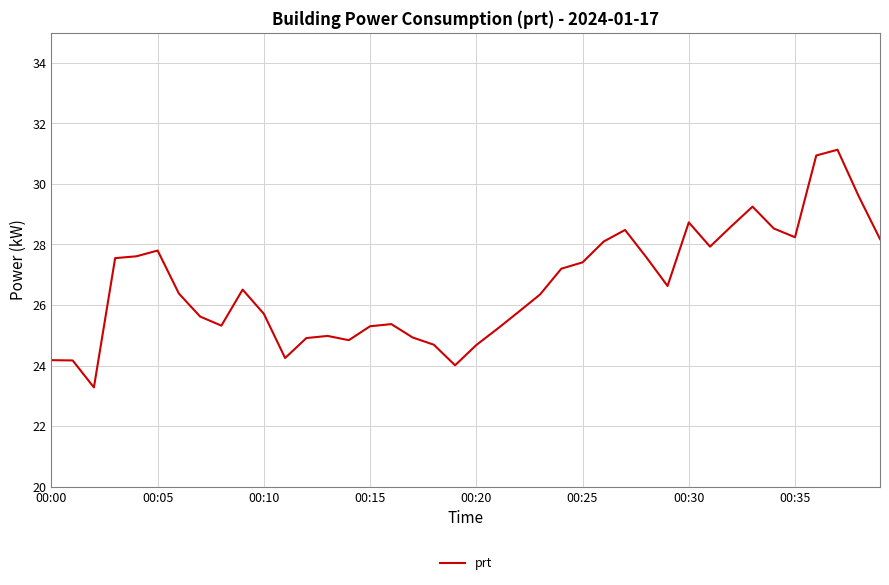

How many lines are shown in the chart?

1